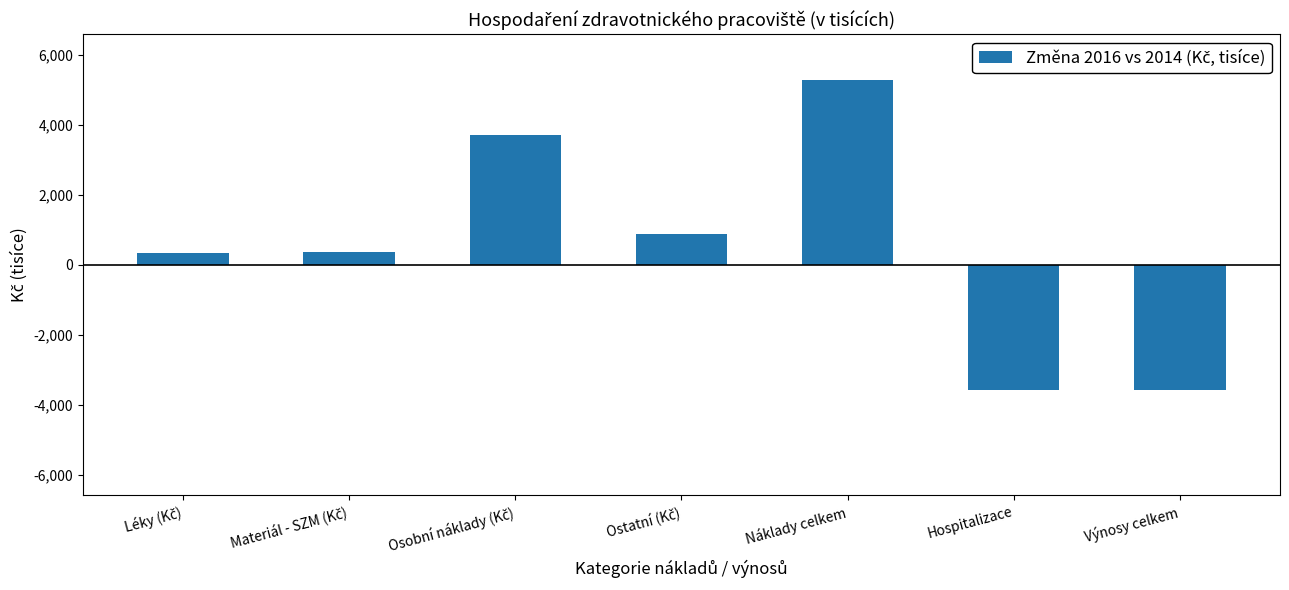

Which has a higher value, Hospitalizace or Náklady celkem?

Náklady celkem